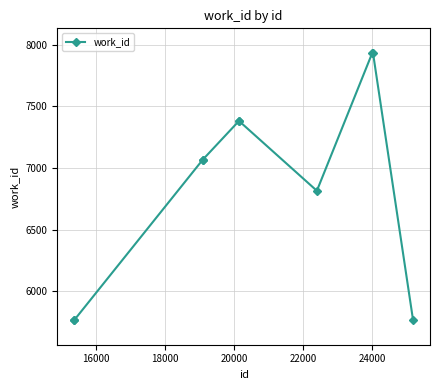

What is the average value?

6888